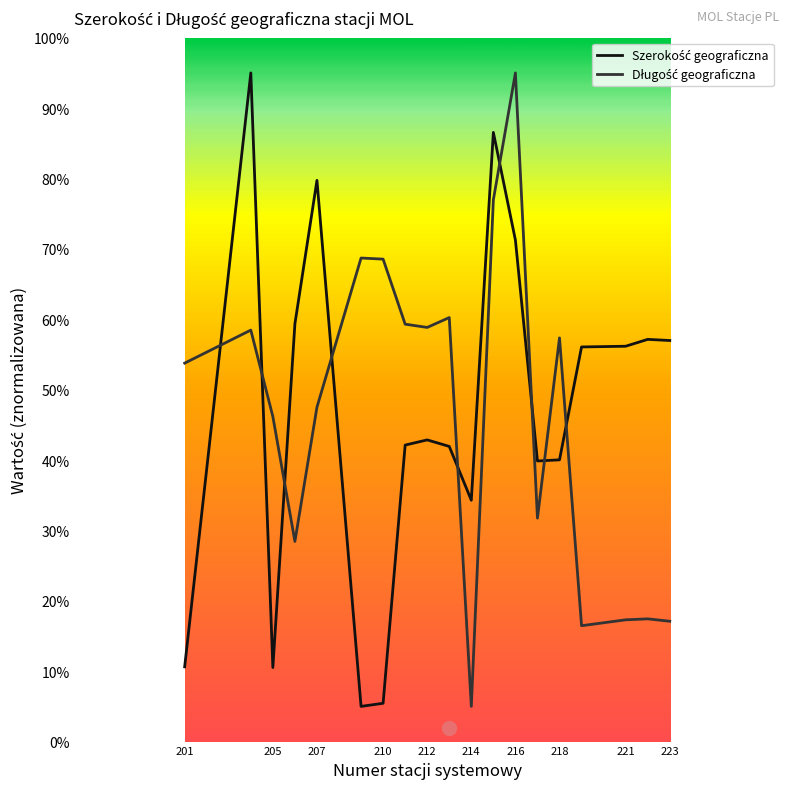

What is the minimum value shown in the chart?

5.0